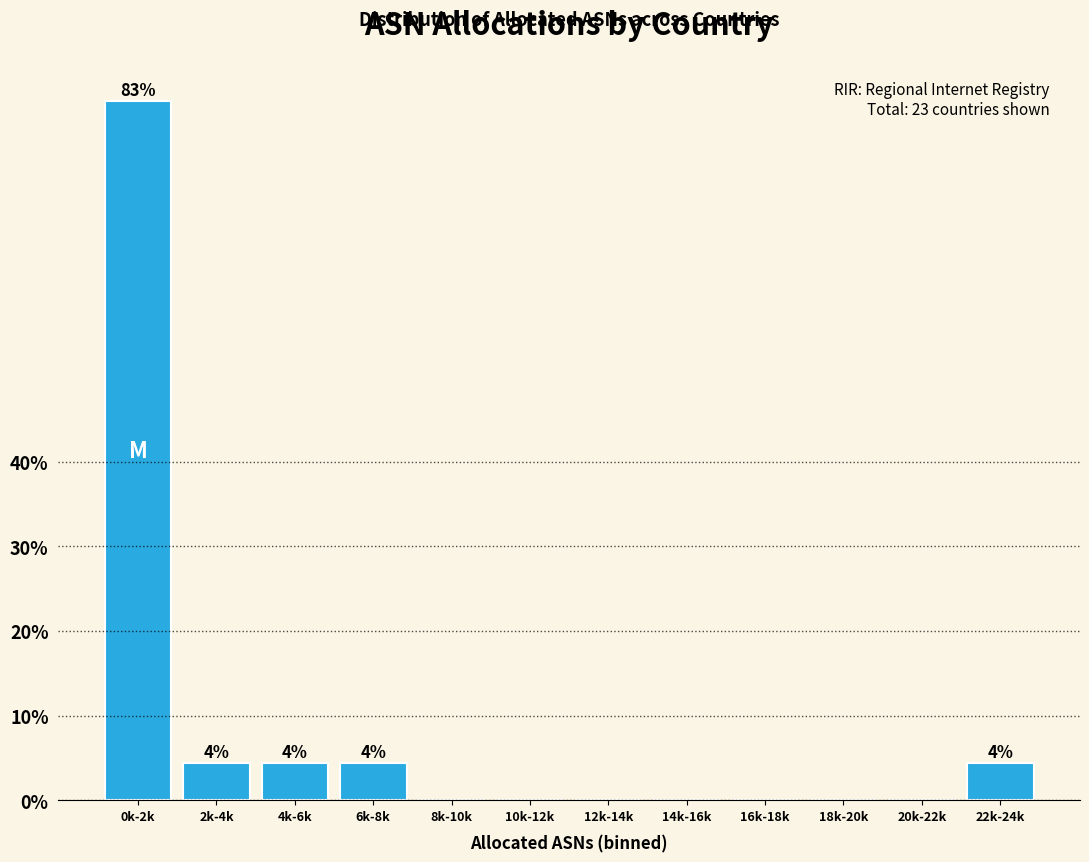

Reading left to right, extract all data points from this chart.

0k-2k=82.6	2k-4k=4.3	4k-6k=4.3	6k-8k=4.3	8k-10k=0.0	10k-12k=0.0	12k-14k=0.0	14k-16k=0.0	16k-18k=0.0	18k-20k=0.0	20k-22k=0.0	22k-24k=4.3